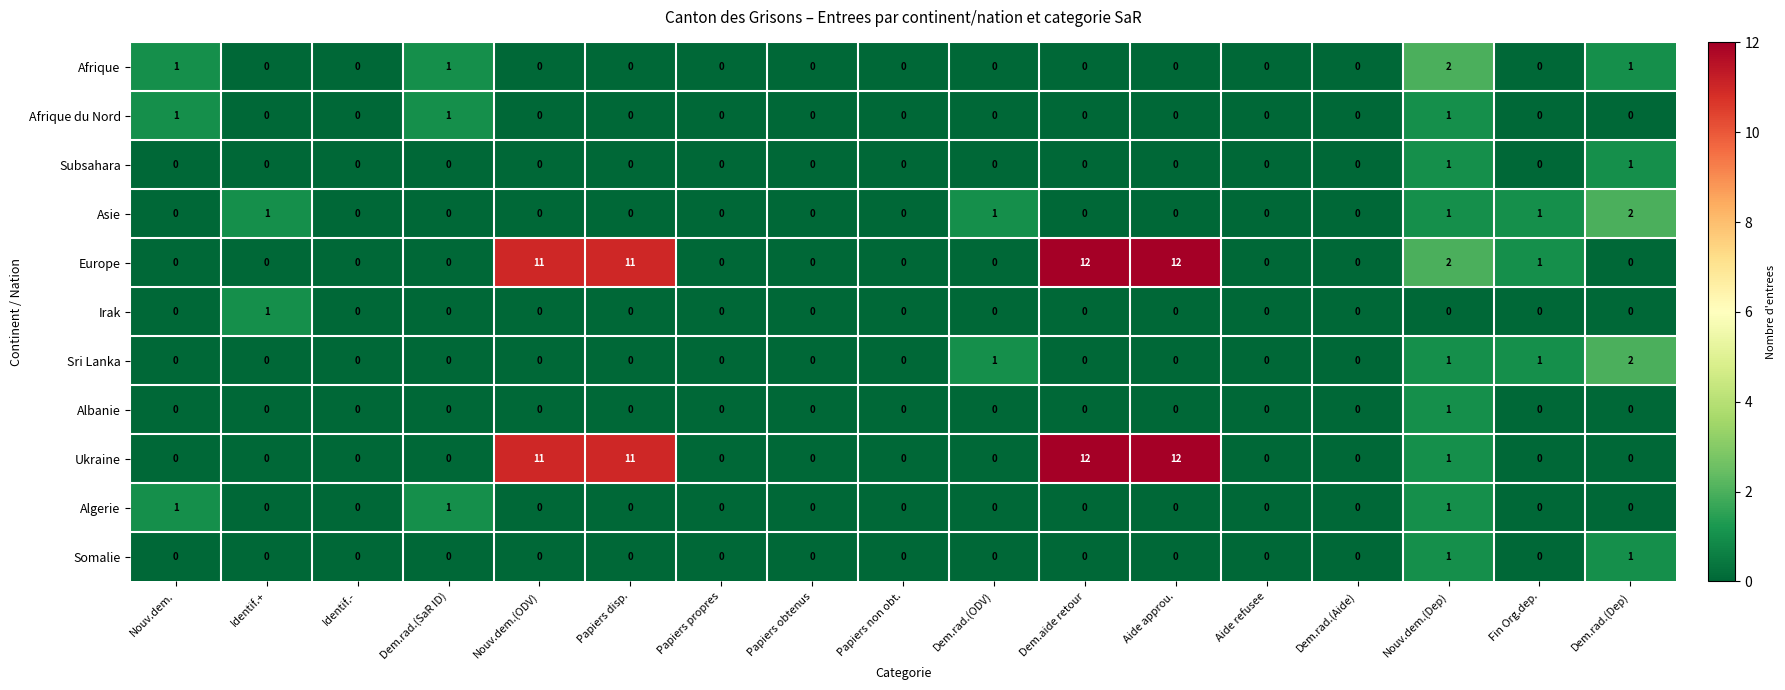

How many distinct data groups are displayed?

11